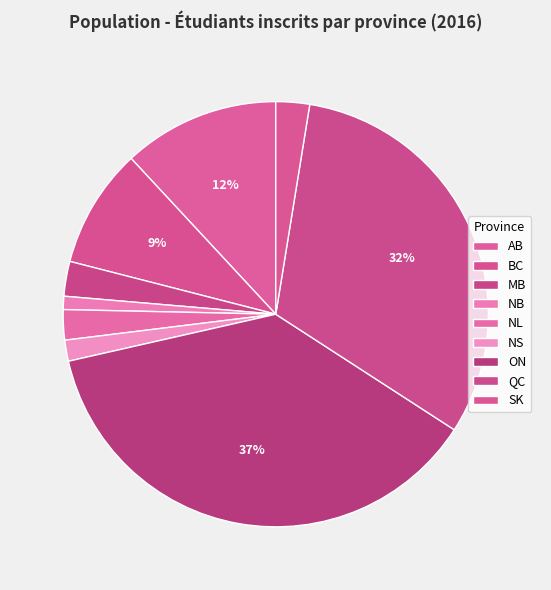

What percentage is the MB slice, to the nearest percent?

3%